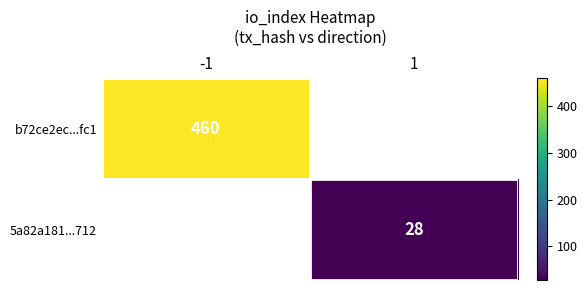

True or false: 5a82a181...712 has a value of 28 at 1.

True